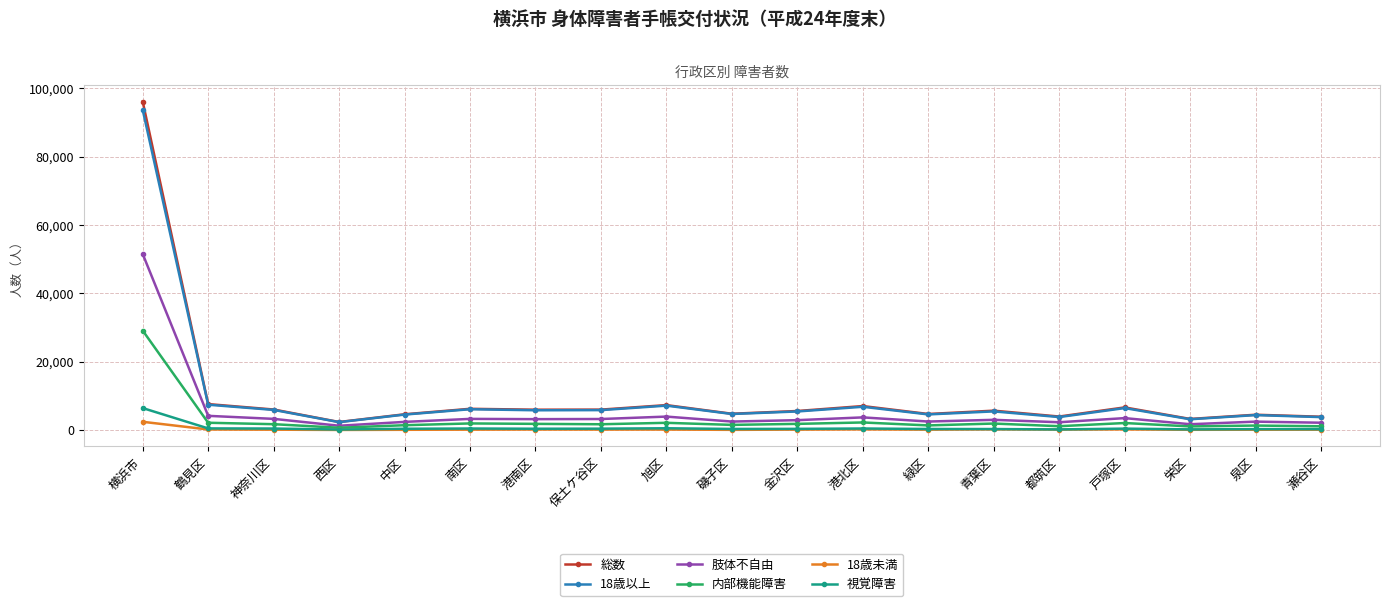

What is the label of the 13th point from the left?

緑区